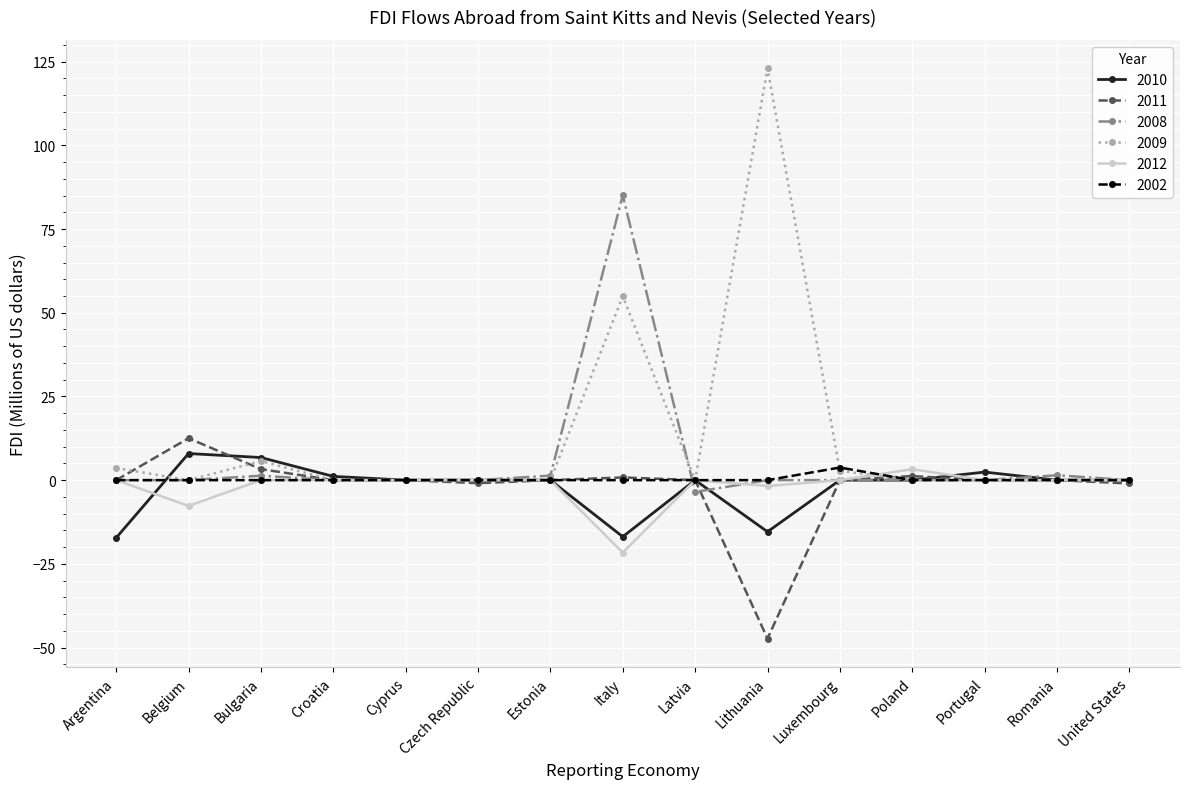

How many lines are shown in the chart?

6